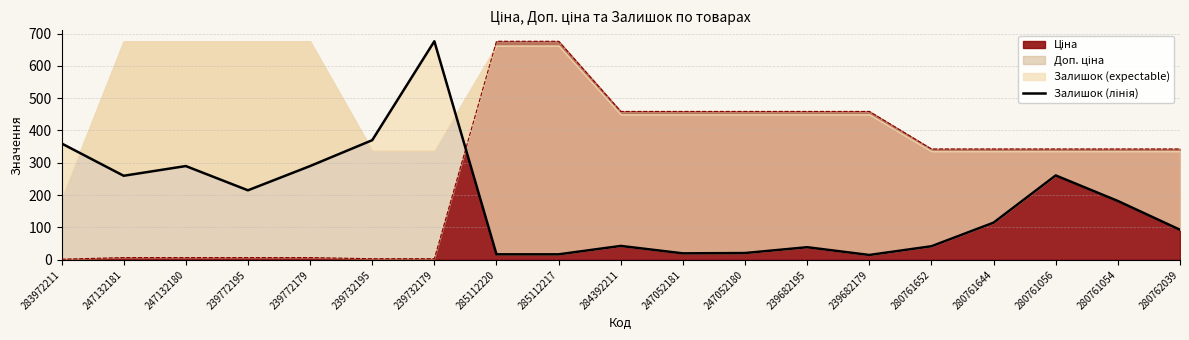

What is the sum of the values at 247052181 and 280761054?

202